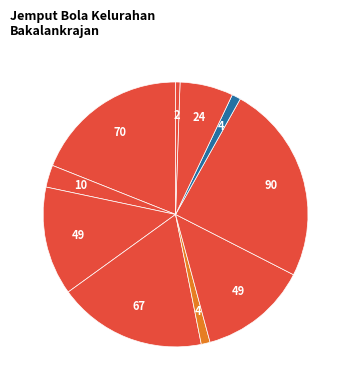

Count the number of slices in the pie.

10